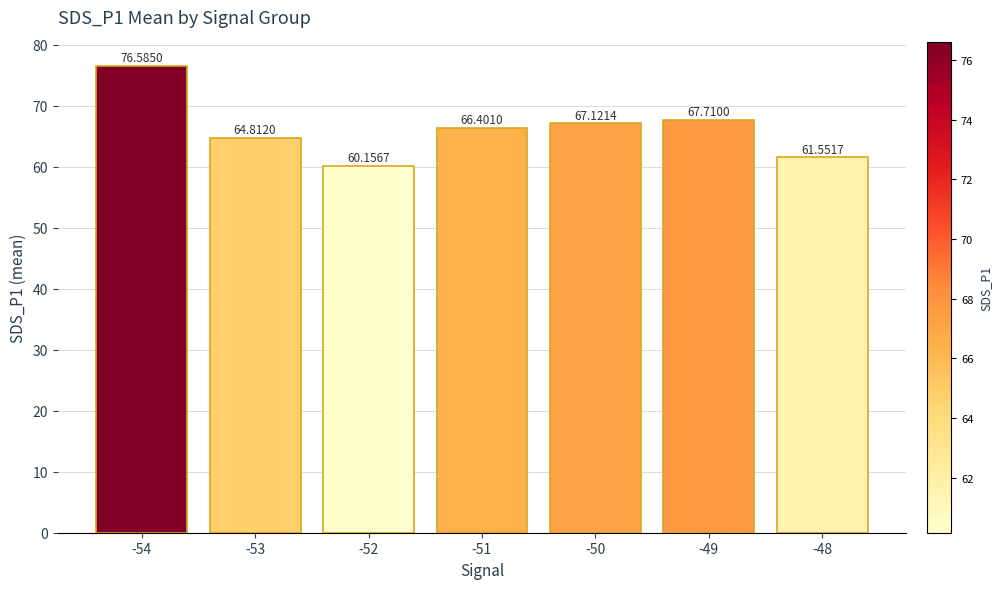

Count the number of values greater than 66.

4